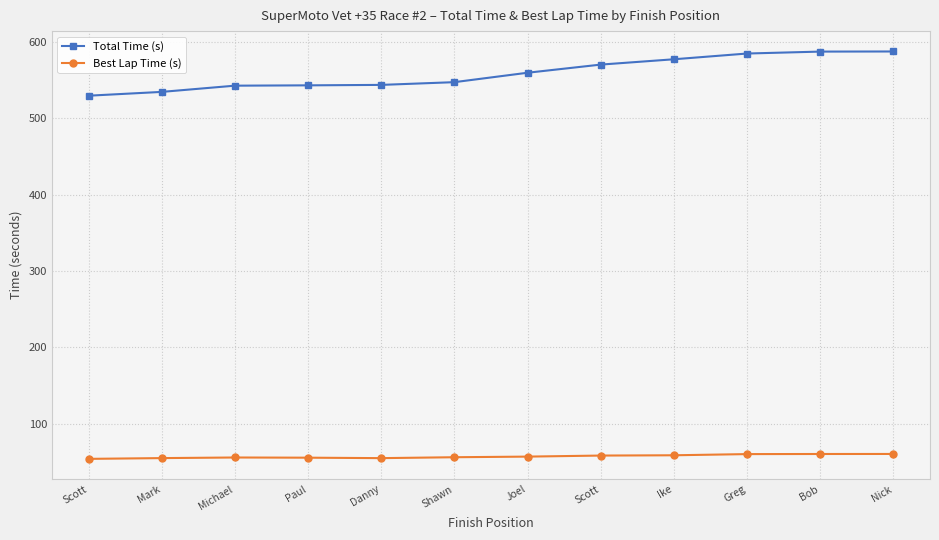

How many data points in Total Time (s) are above 559?

6